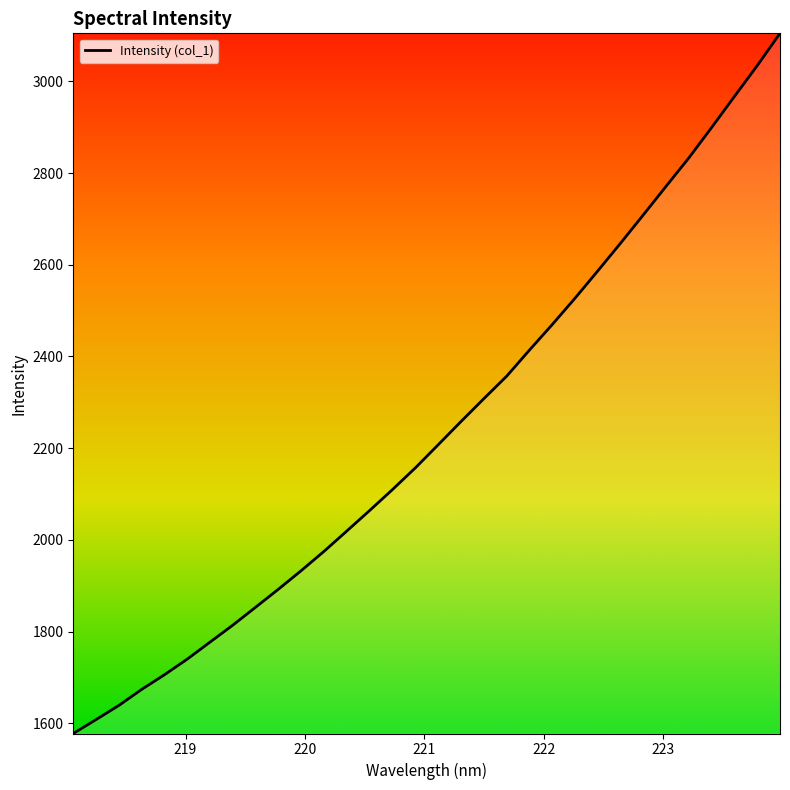

What is the difference between the maximum and minimum values?

1527.3